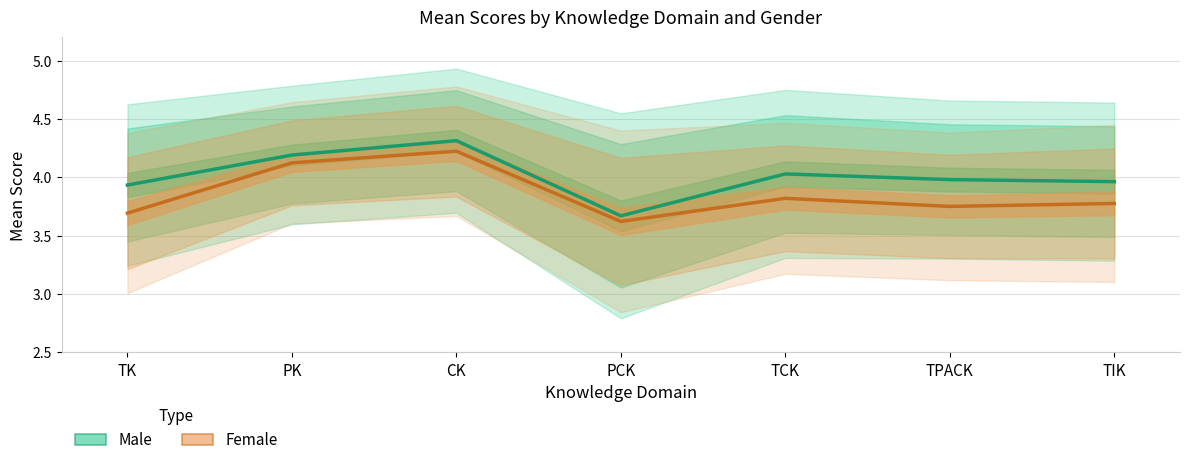

The Male series shows 1.9 at PCK. True or false?

False